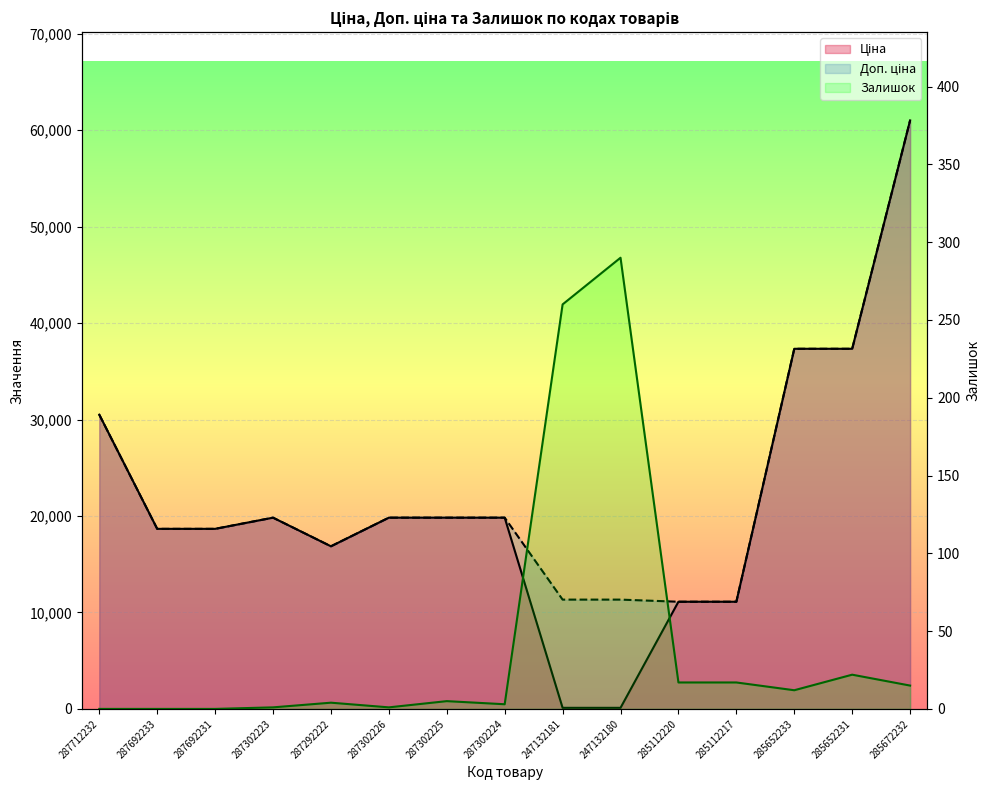

What is the maximum value shown in the chart?

61024.7